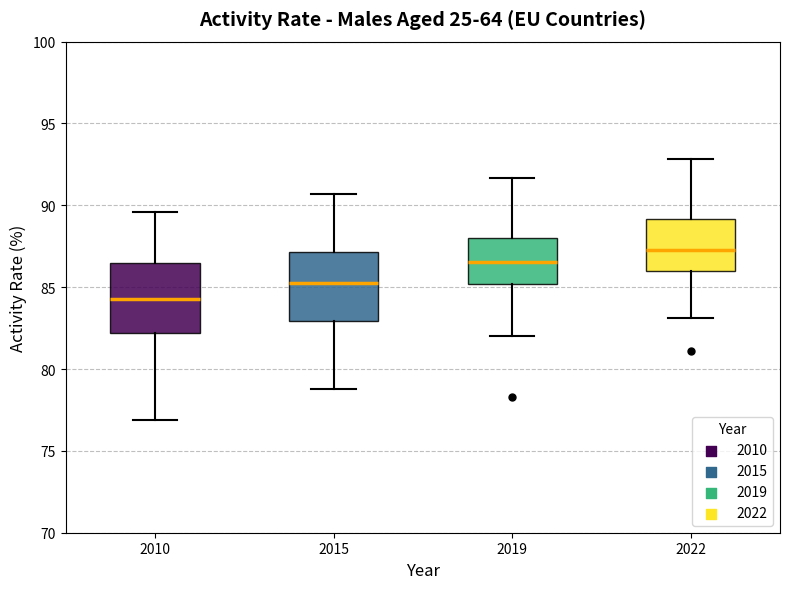

Reading left to right, read every box against the y-axis: the position of its median line, the range the box covers, and the ends of its whiskers. The values are not printed on the chart, so give them approximately, as read against the axis.

2010: median 84.5, box 82.0 to 86.5, whiskers 77.0 to 89.5
2015: median 85.5, box 83.0 to 87.0, whiskers 79.0 to 90.5
2019: median 86.5, box 85.0 to 88.0, whiskers 82.0 to 91.5
2022: median 87.5, box 86.0 to 89.0, whiskers 83.0 to 93.0